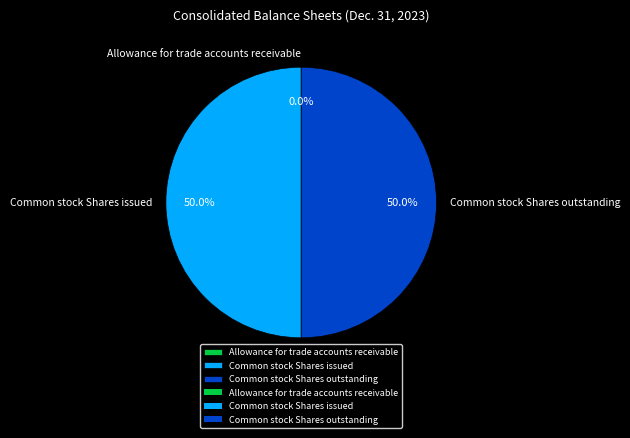

What is the ratio of the value at Common stock Shares outstanding to the value at Common stock Shares issued?

1.0